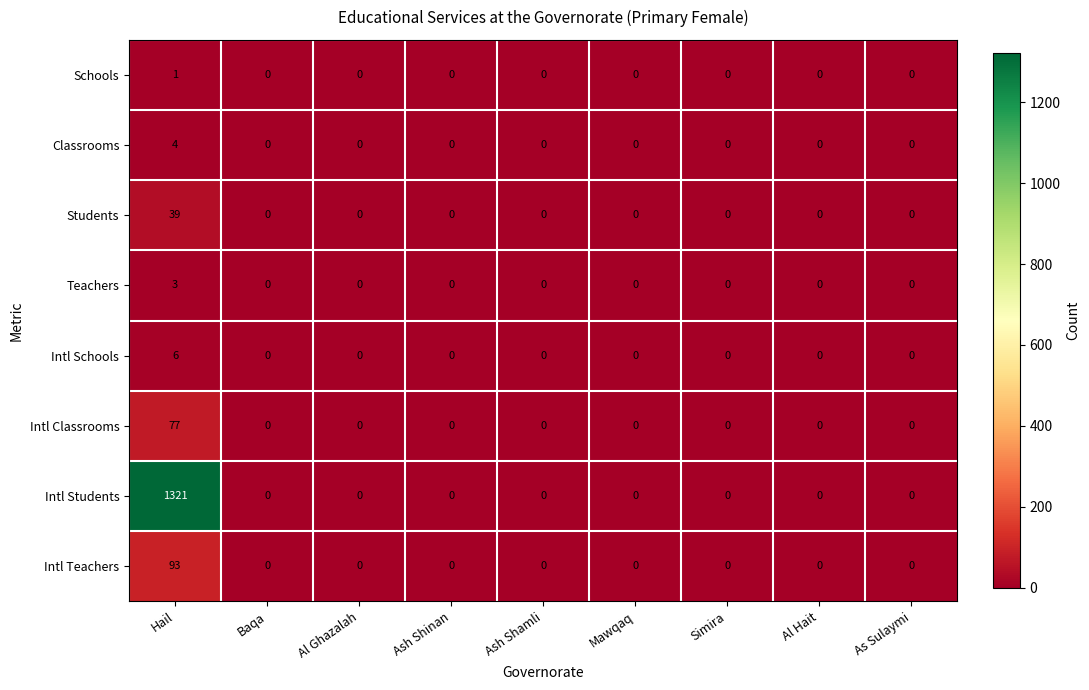

What is the sum of all Classrooms values?

4